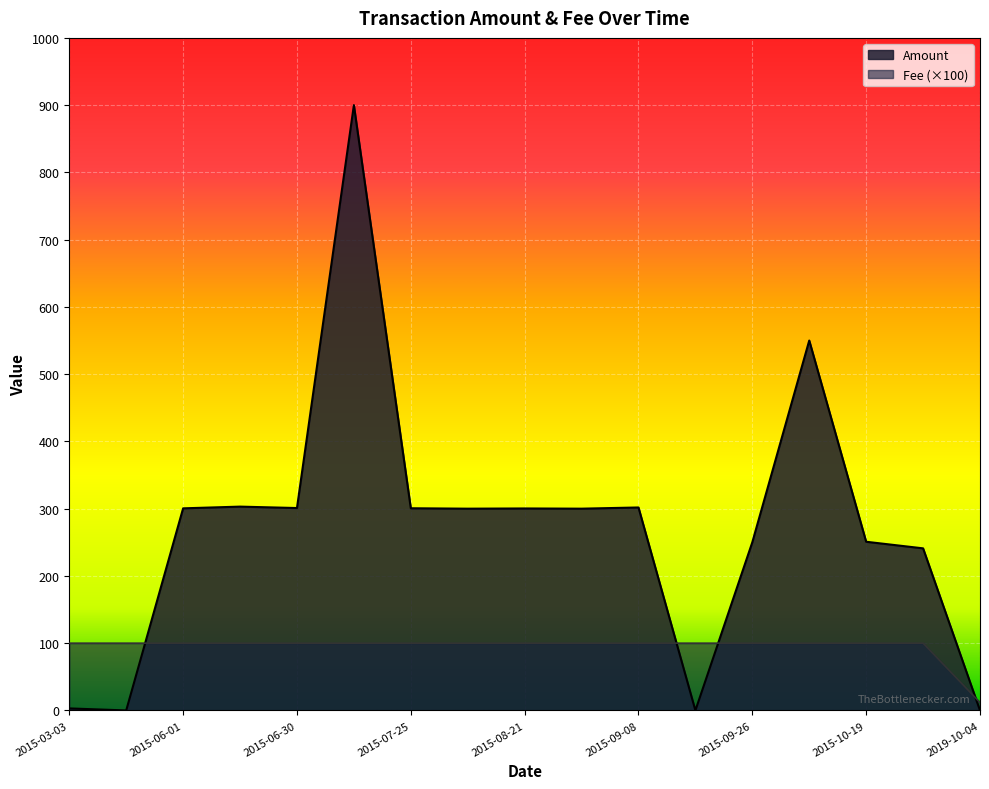

At 2015-08-21, list the series in order from largest to smallest.

Amount, Fee (×100)